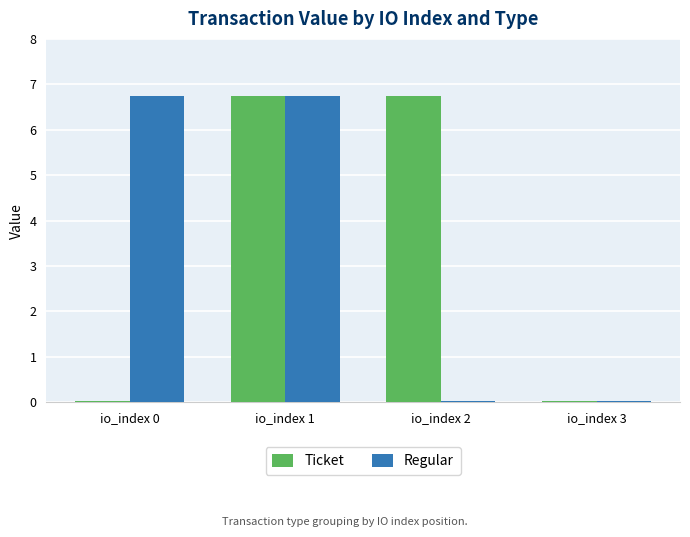

What are all the series names shown in the legend?

Ticket, Regular